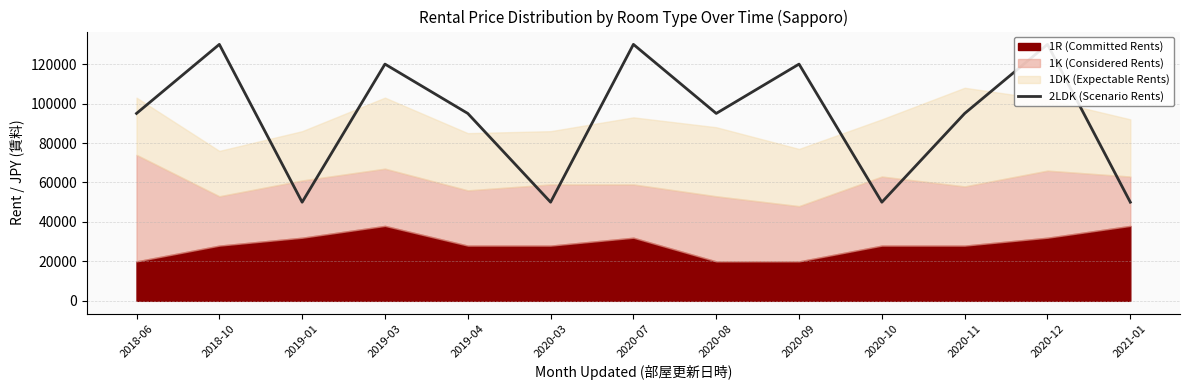

Rank the categories by value from lowest to highest.

2019-01, 2020-03, 2020-10, 2021-01, 2018-06, 2019-04, 2020-08, 2020-11, 2019-03, 2020-09, 2018-10, 2020-07, 2020-12